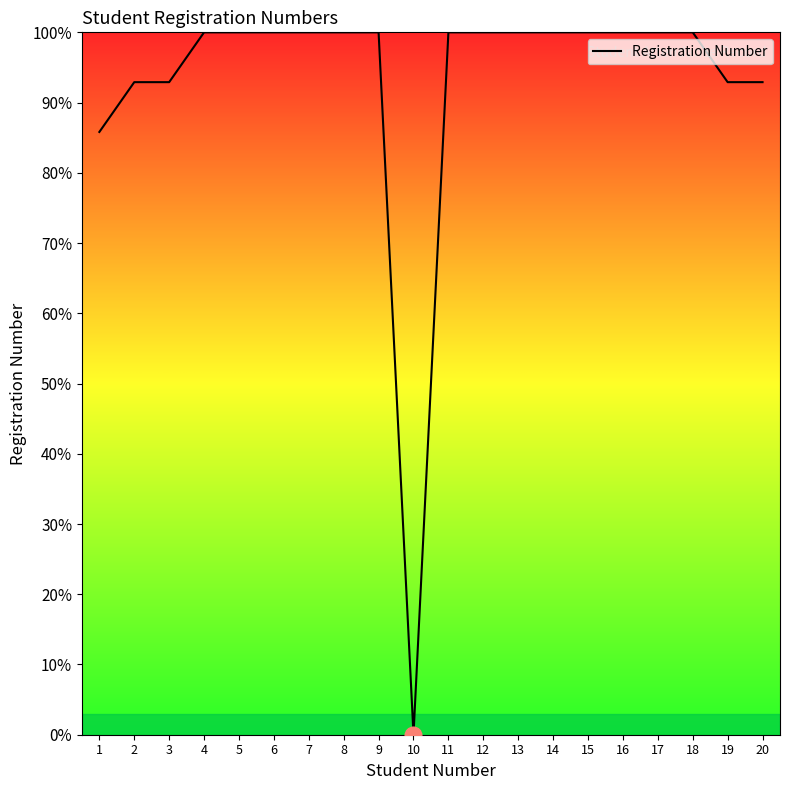

Reading left to right, extract all data points from this chart.

85.8	92.9	92.9	100.0	100.0	100.0	100.0	100.0	100.0	0.0	100.0	100.0	100.0	100.0	100.0	100.0	100.0	100.0	92.9	92.9